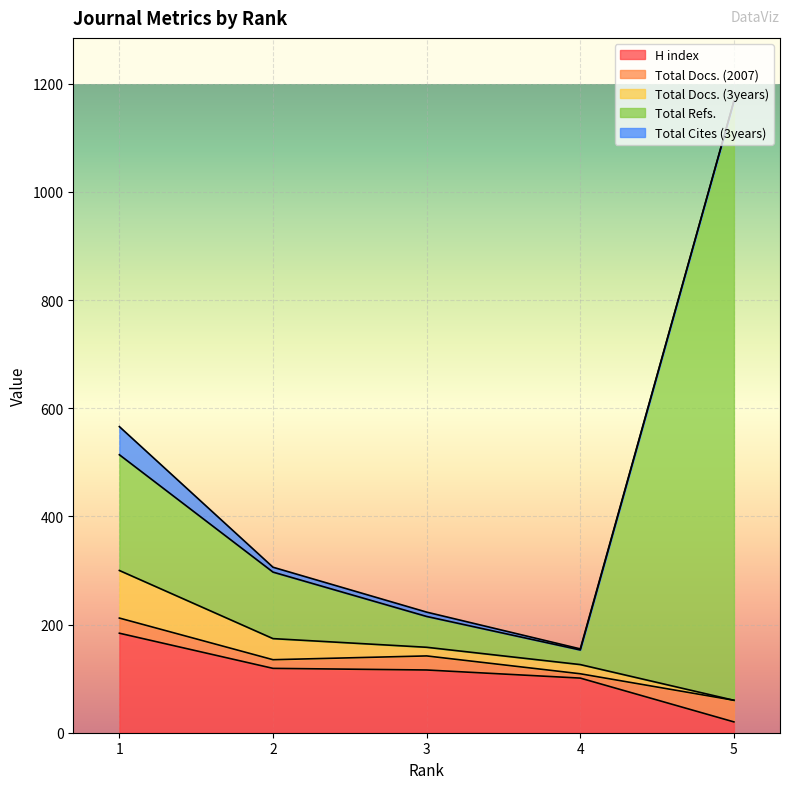

After their last crossing, which series has the higher values: Total Refs. or H index?

Total Refs.